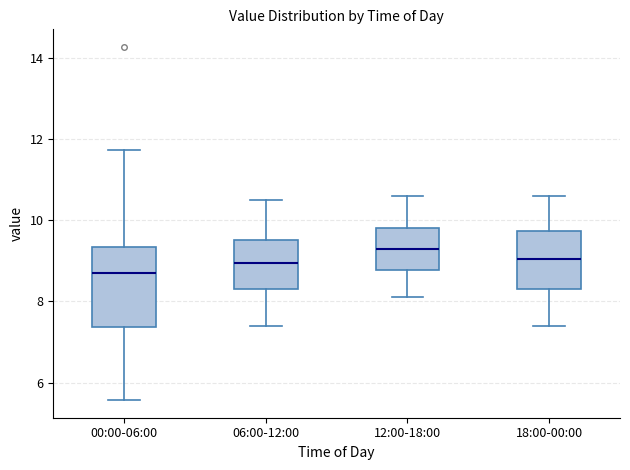

Where is the lower edge of the box for 06:00-12:00 on the y-axis? The values are not printed on the chart, so give them approximately, as read against the axis.

8.4